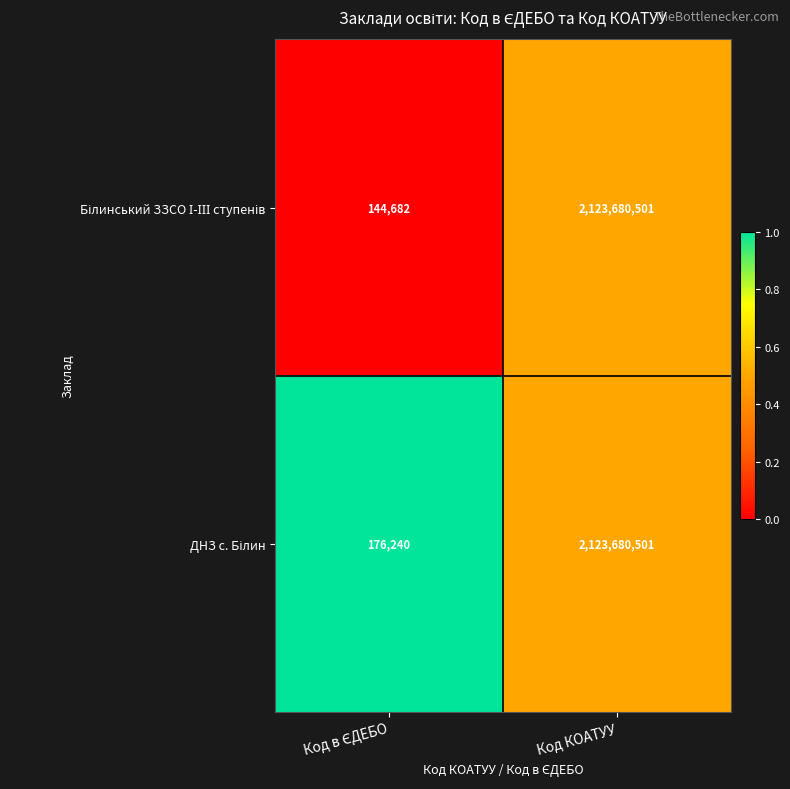

How many distinct data groups are displayed?

2